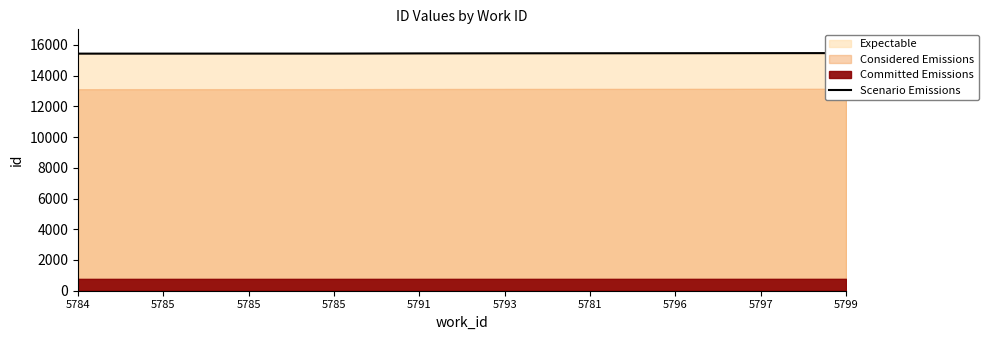

The value at 5797 is 15463. True or false?

True